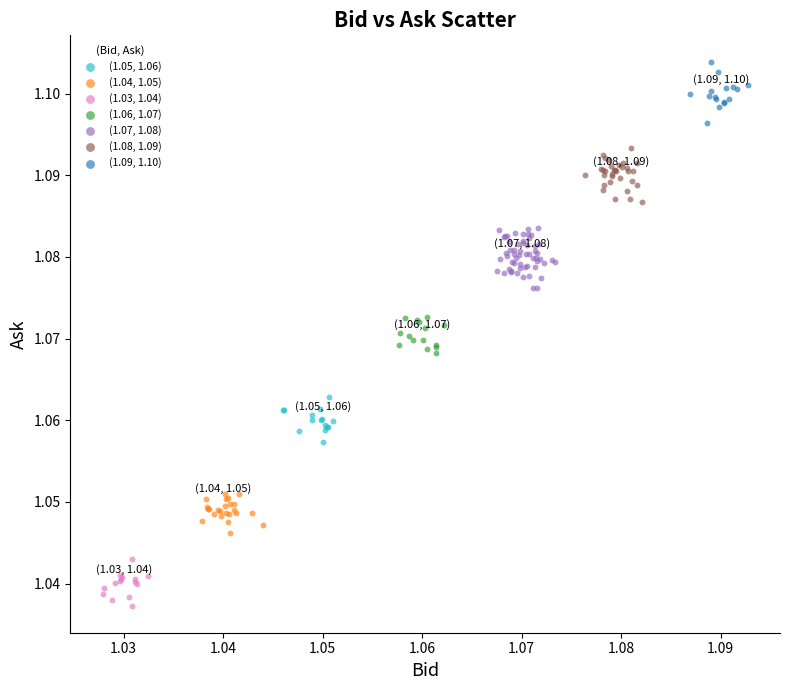

Which series contains the lowest Y value?

(1.03, 1.04)